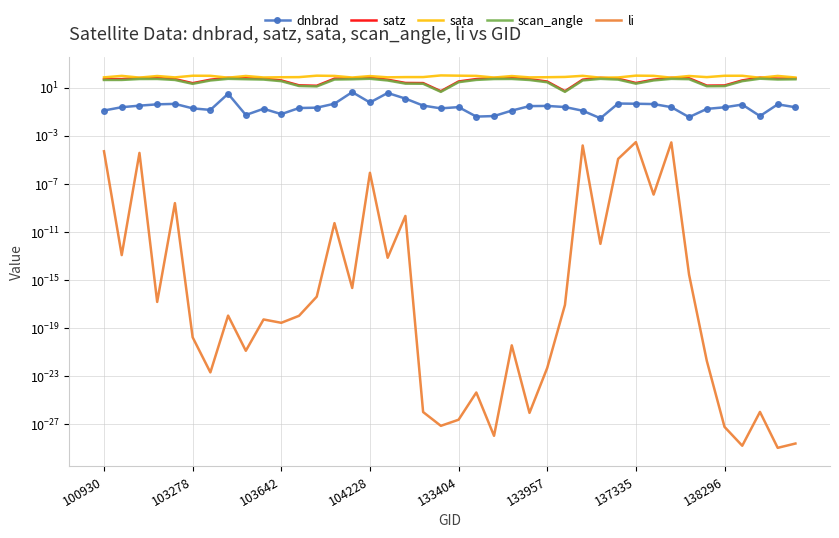

Where is the first local maximum for satz?

104228